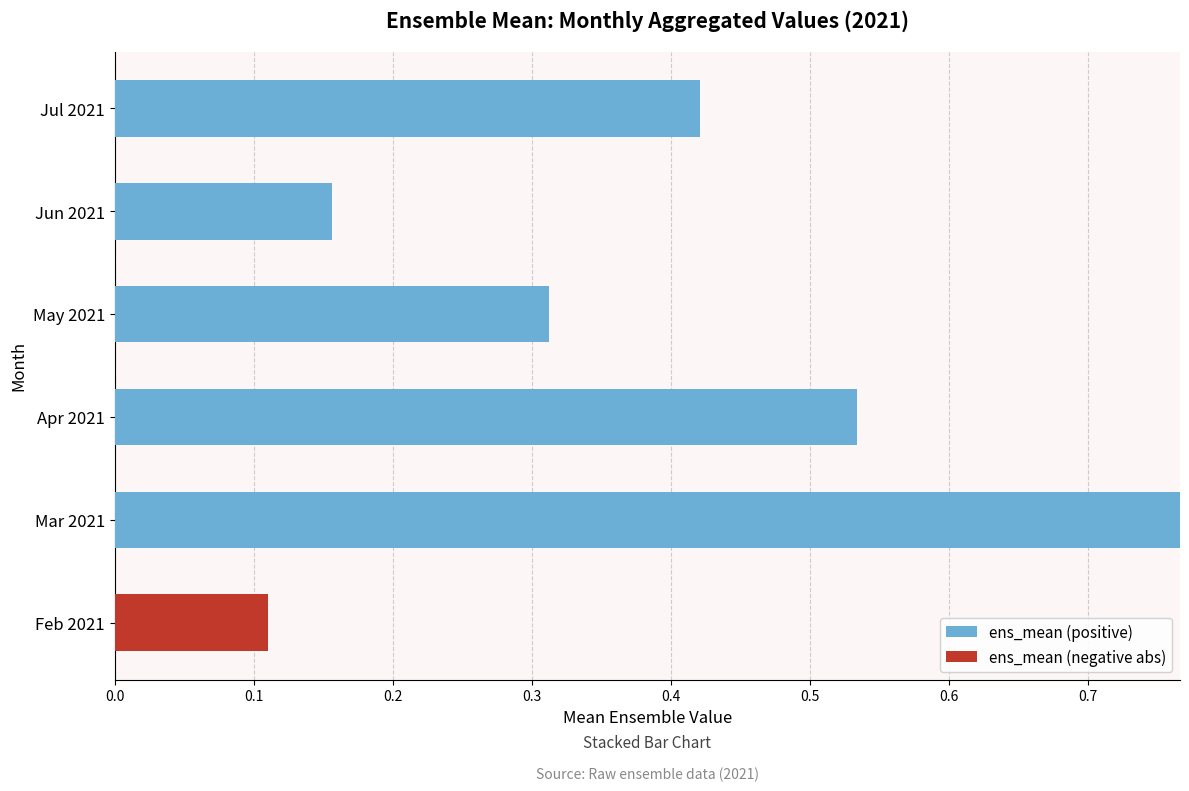

At which category is the sum across all series the highest?

Mar 2021